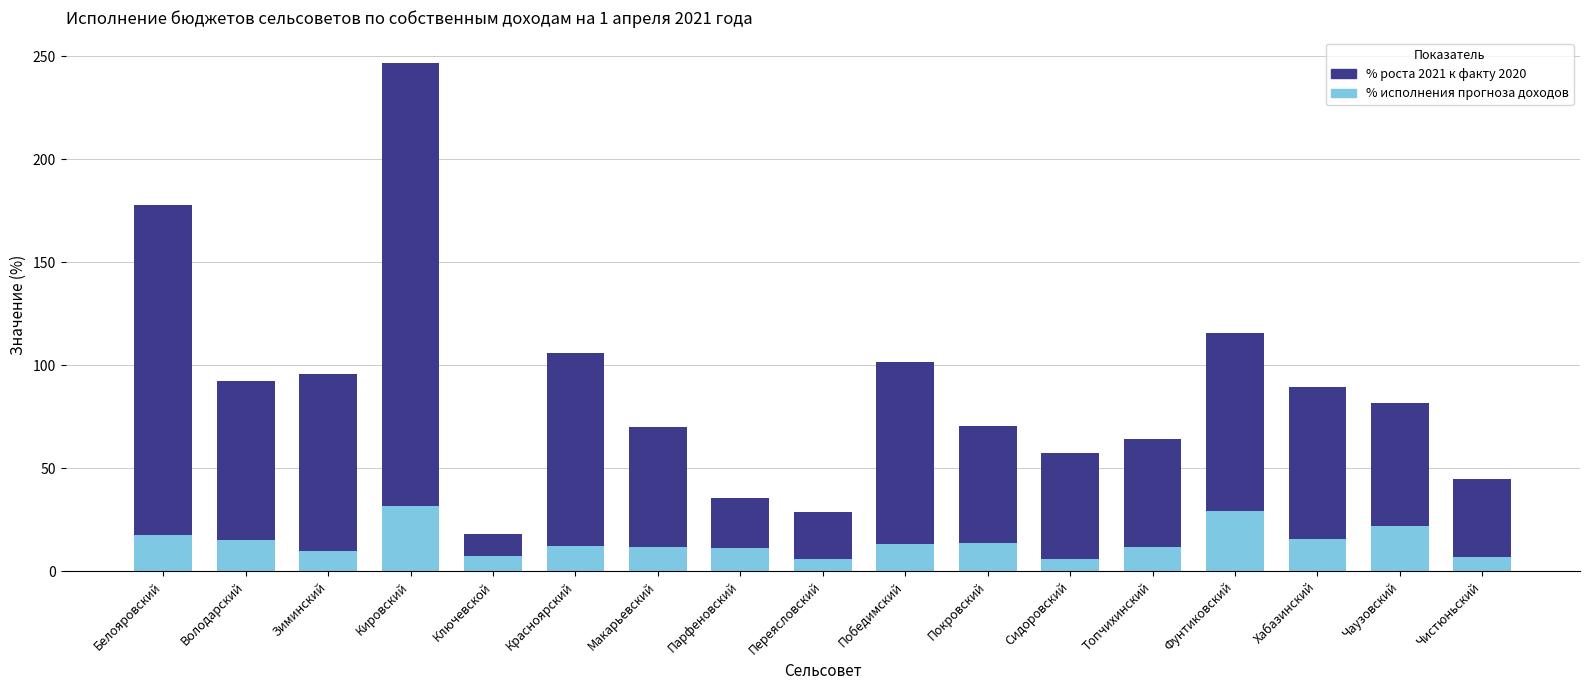

What is the highest value of the % исполнения прогноза доходов series?

31.8